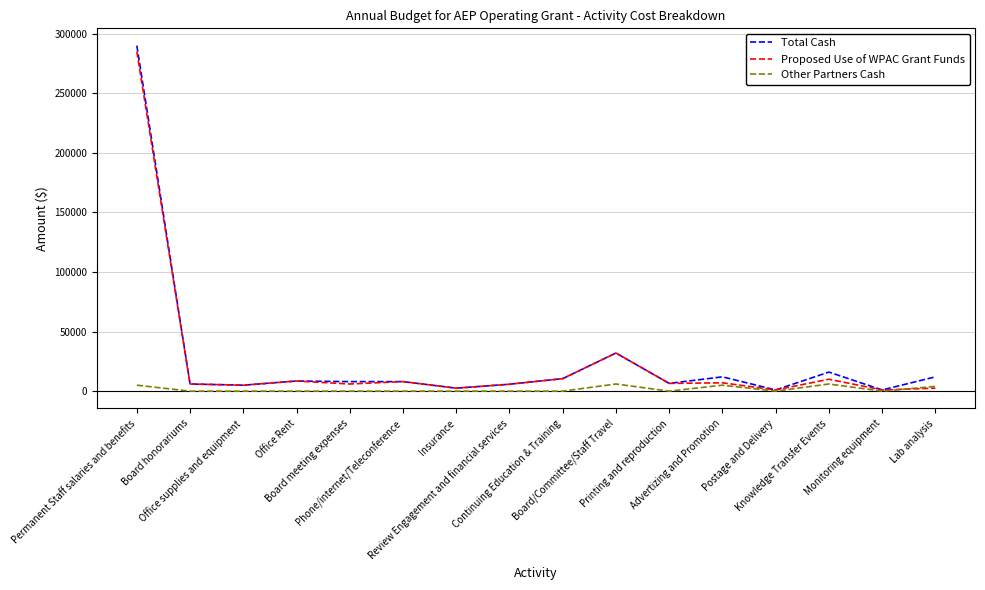

What is the difference between the maximum and minimum values in the Total Cash series?

289000